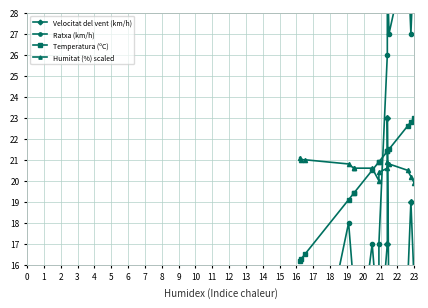

What is the difference between the Humitat (%) scaled values at 10 and 16?

1.6